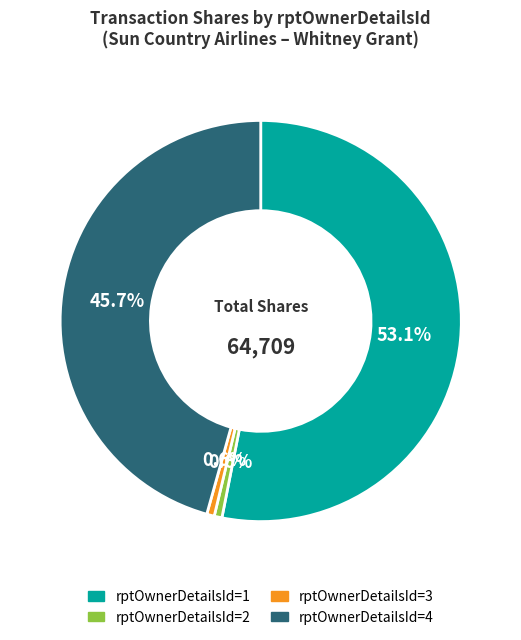

Is there a majority slice in this chart?

Yes